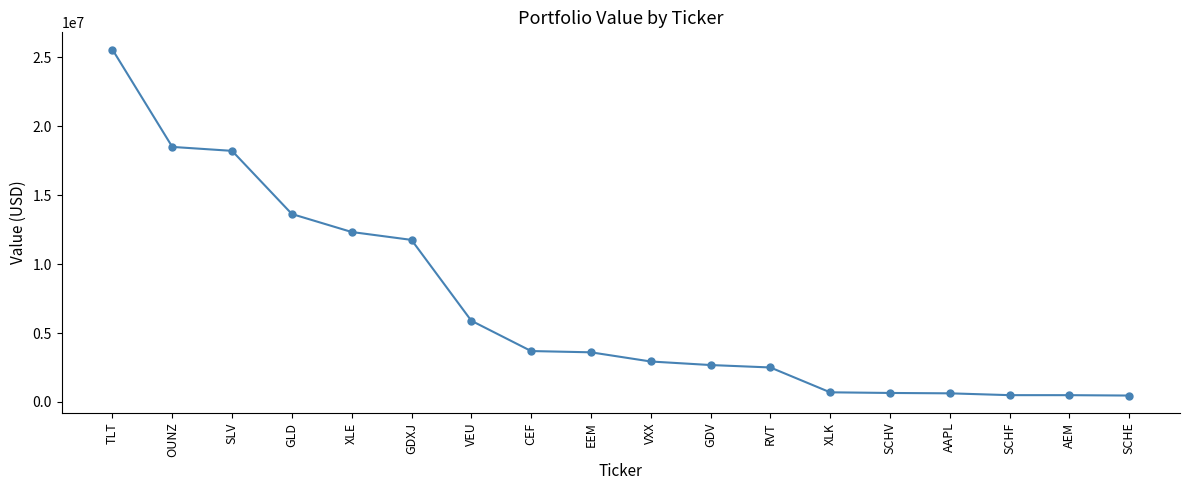

Is it true that the value at TLT is 25563000?

True